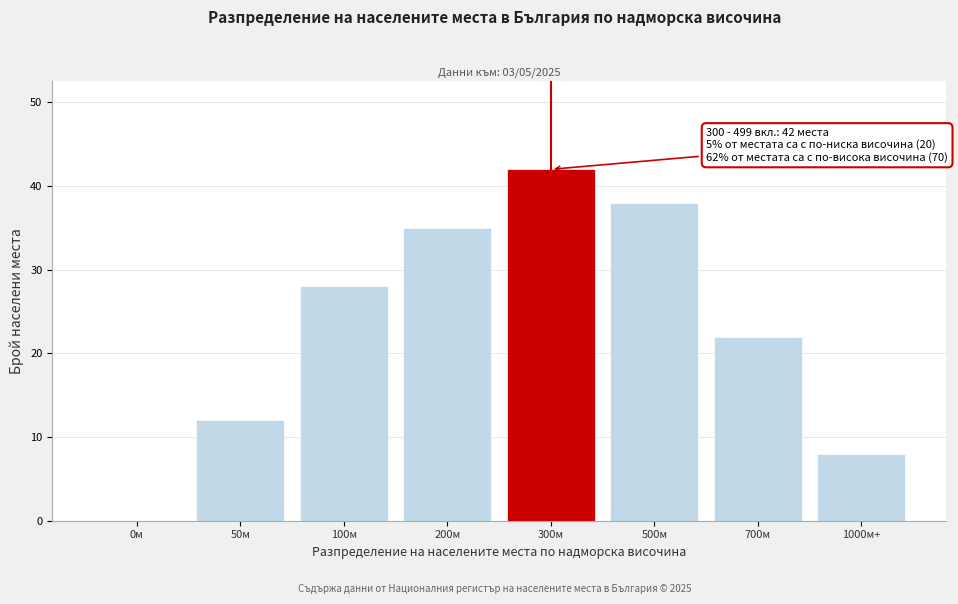

Reading left to right, list all the values displayed in this chart.

0м=0	50м=12	100м=28	200м=35	300м=42	500м=38	700м=22	1000м+=8